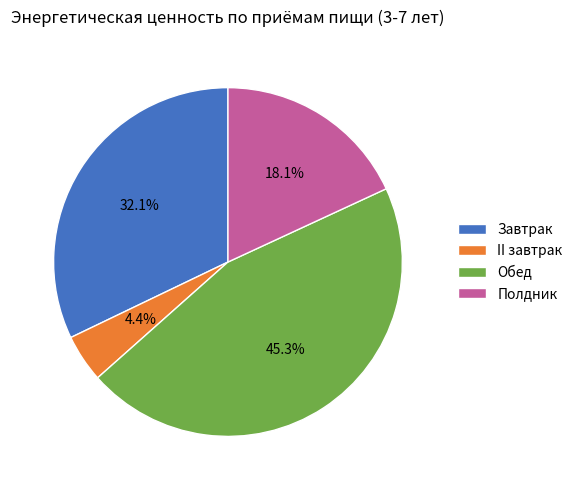

Is Завтрак the majority of the pie?

No